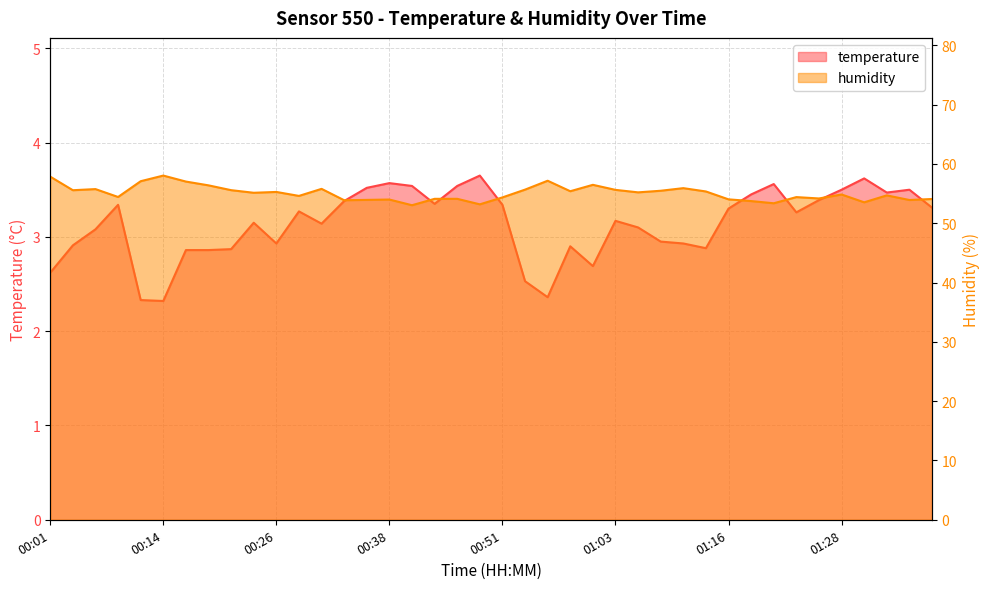

What is the difference between the highest and lowest values at 01:28?

51.4